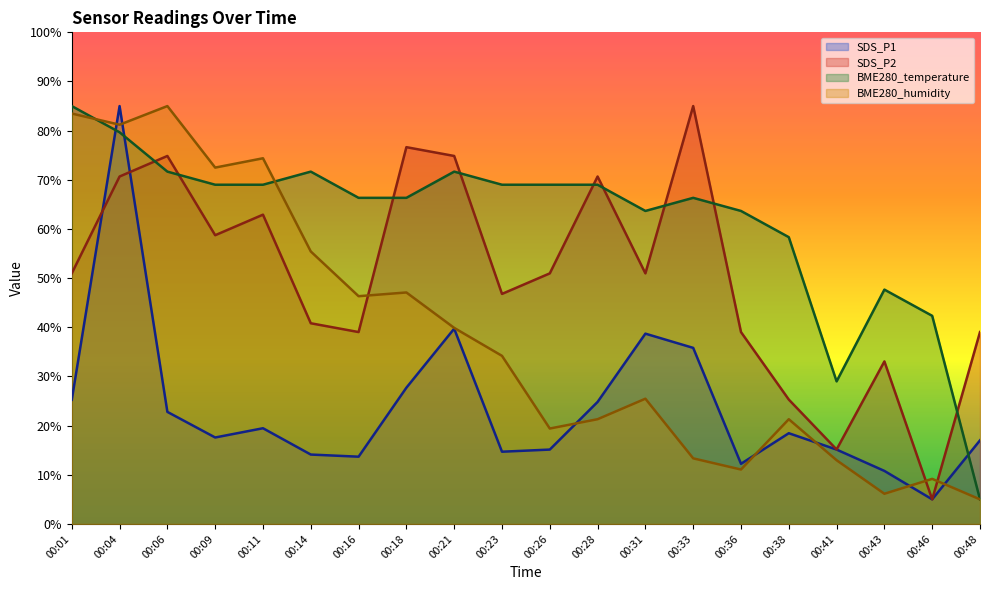

In SDS_P1, how many points are higher than both neighbors (excluding endpoints)?

5